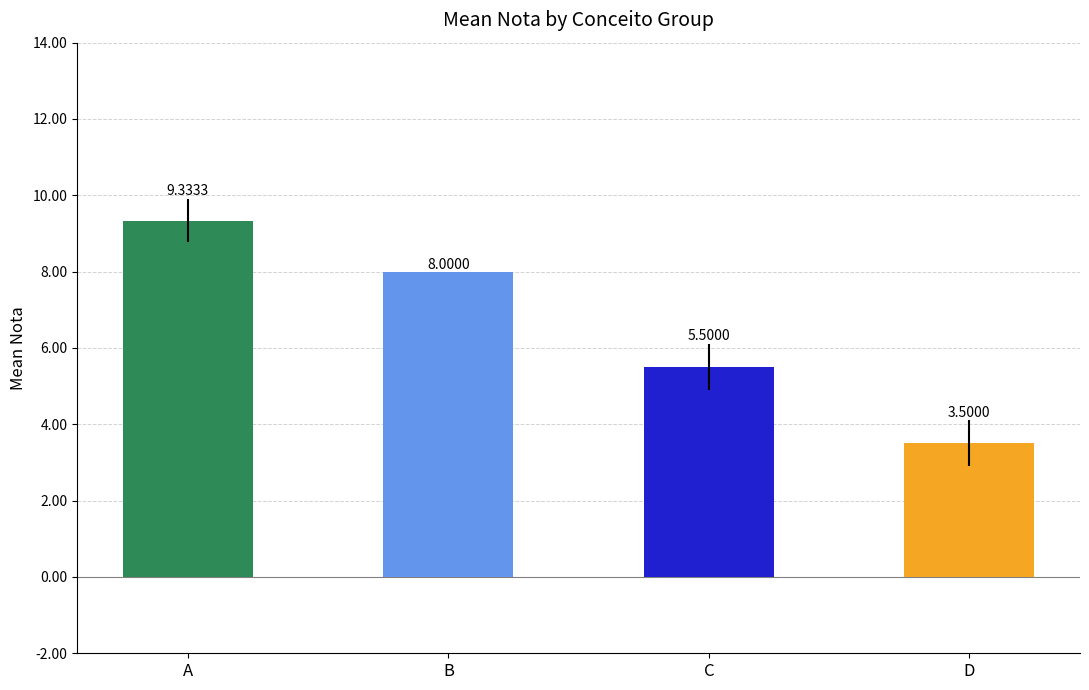

Are the bars horizontal?

No